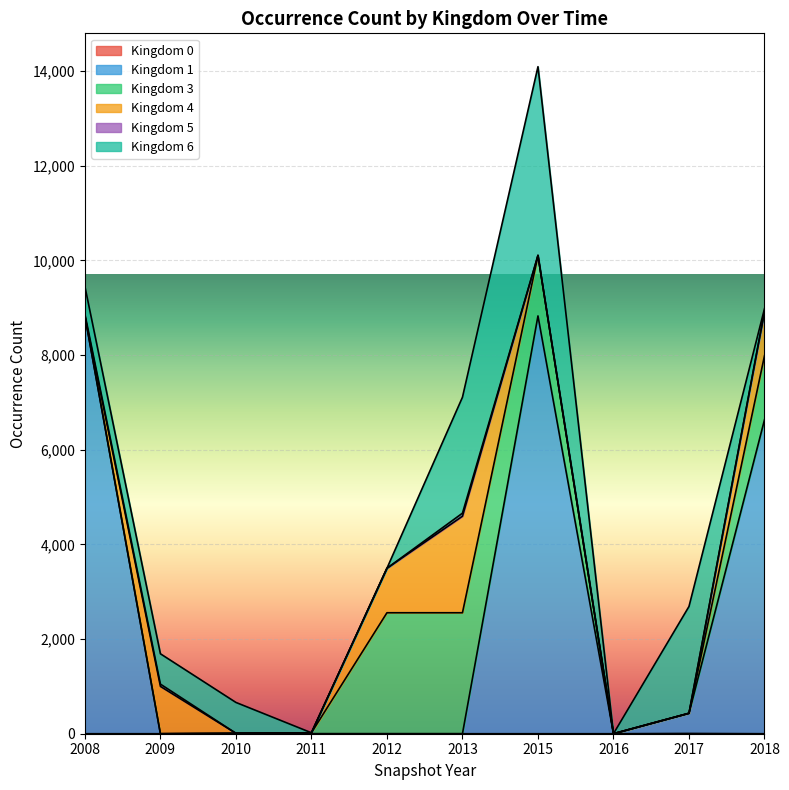

At which category is the sum across all series the highest?

2015